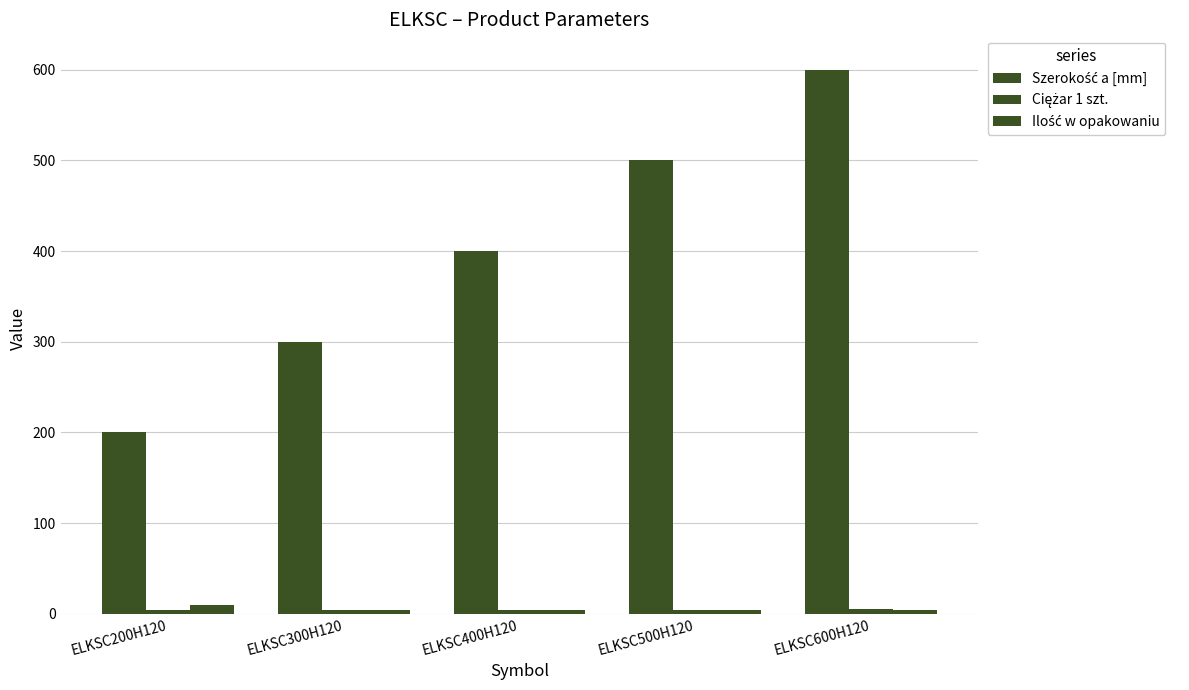

Count the number of categories in the chart.

5